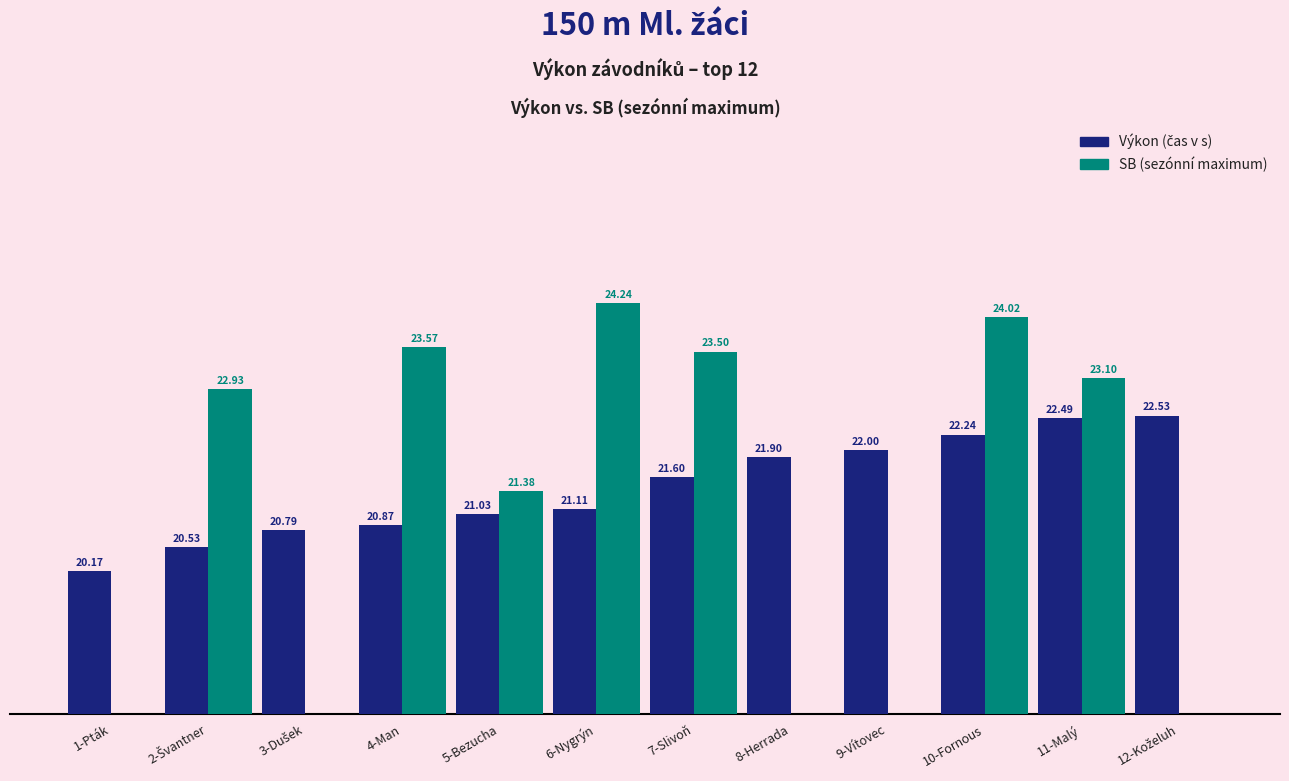

What is the value of the Výkon bar at the 5th from the left?

21.0